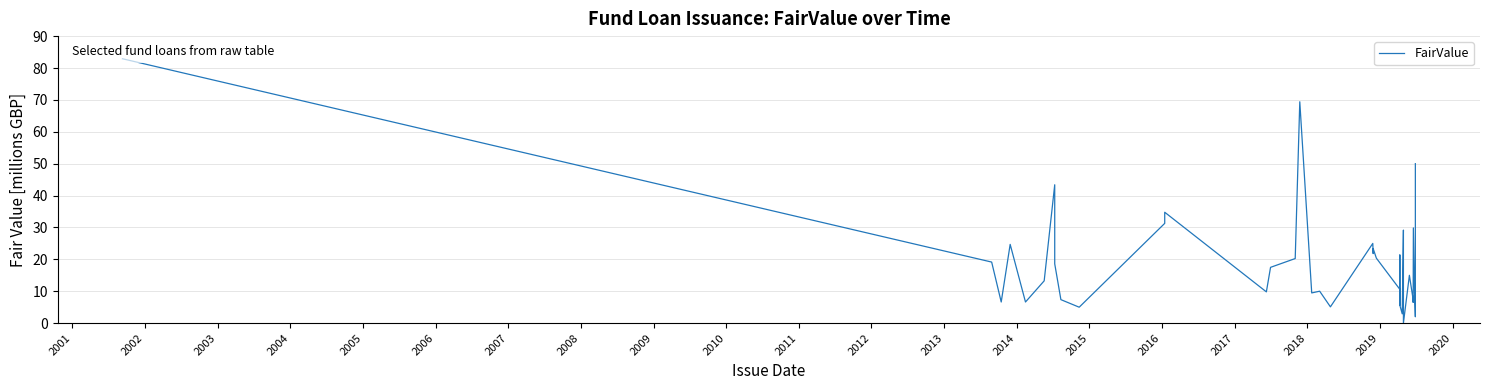

The chart shows a value of 9.7 at 29. True or false?

False